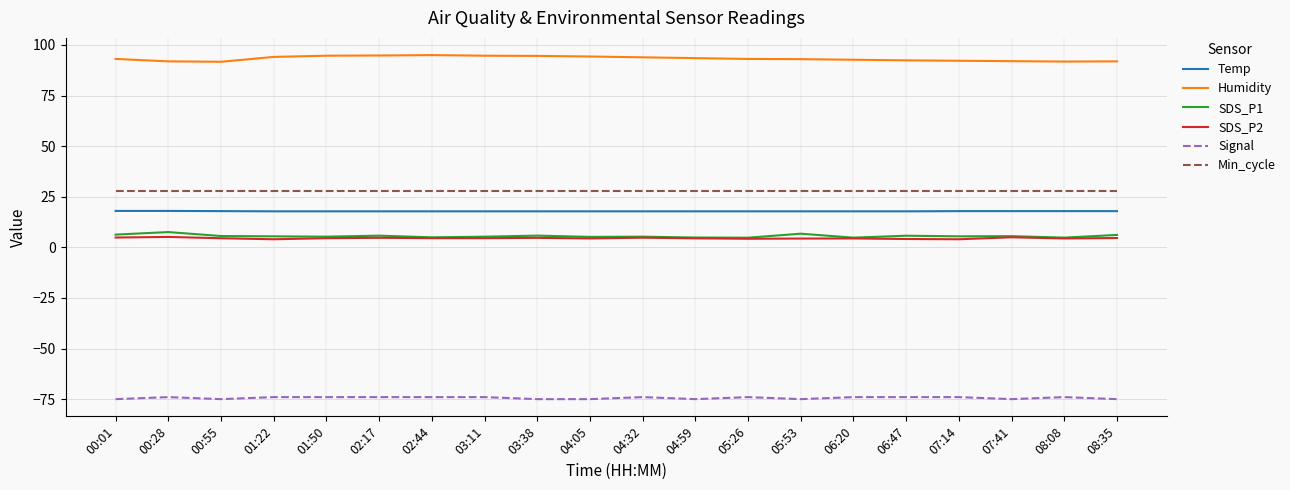

What is the smallest value displayed?

-75.0